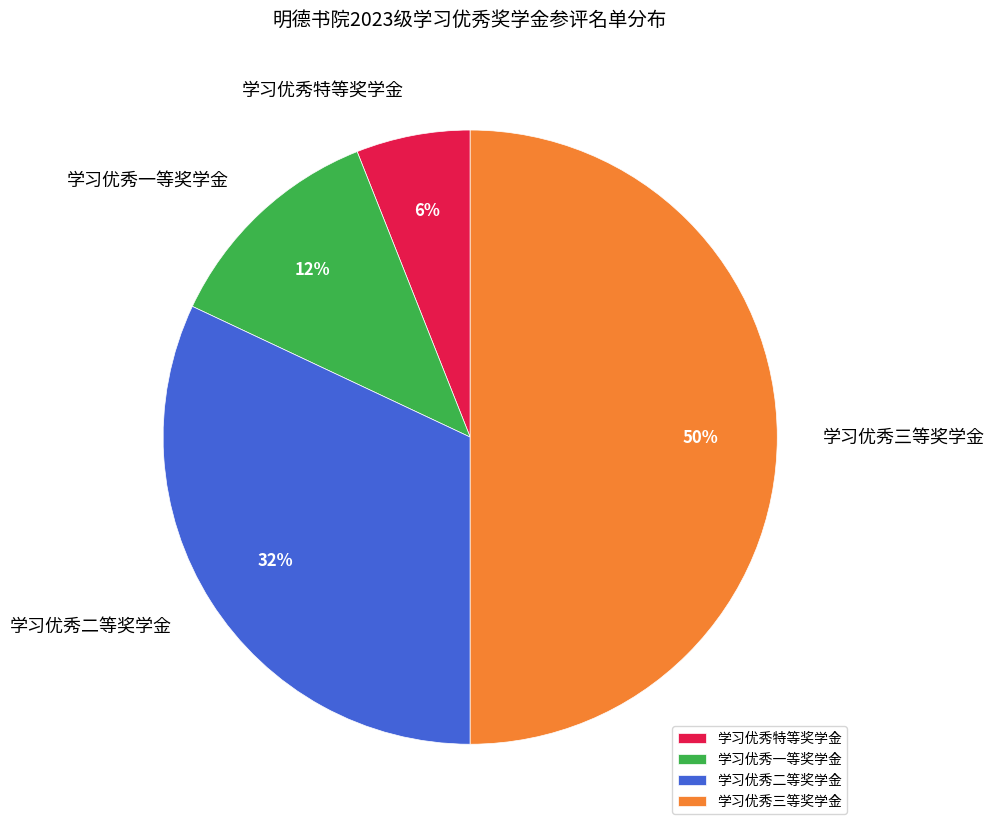

To the nearest percent, what is the average slice percentage?

25%